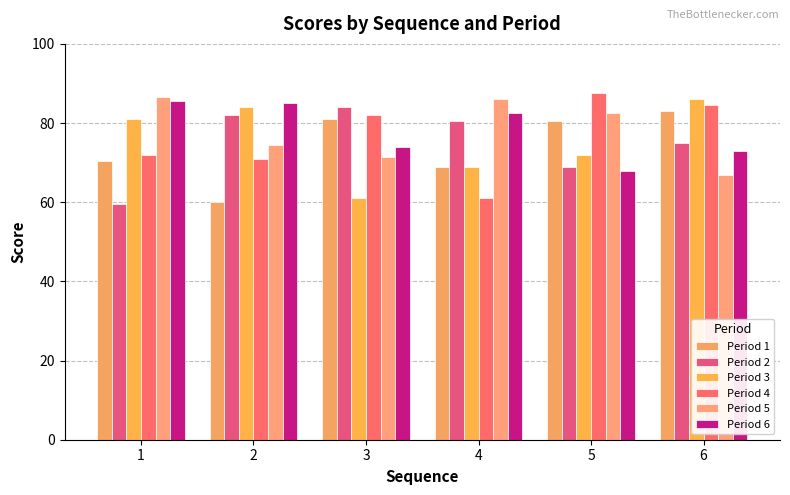

Does the chart contain any negative values?

No